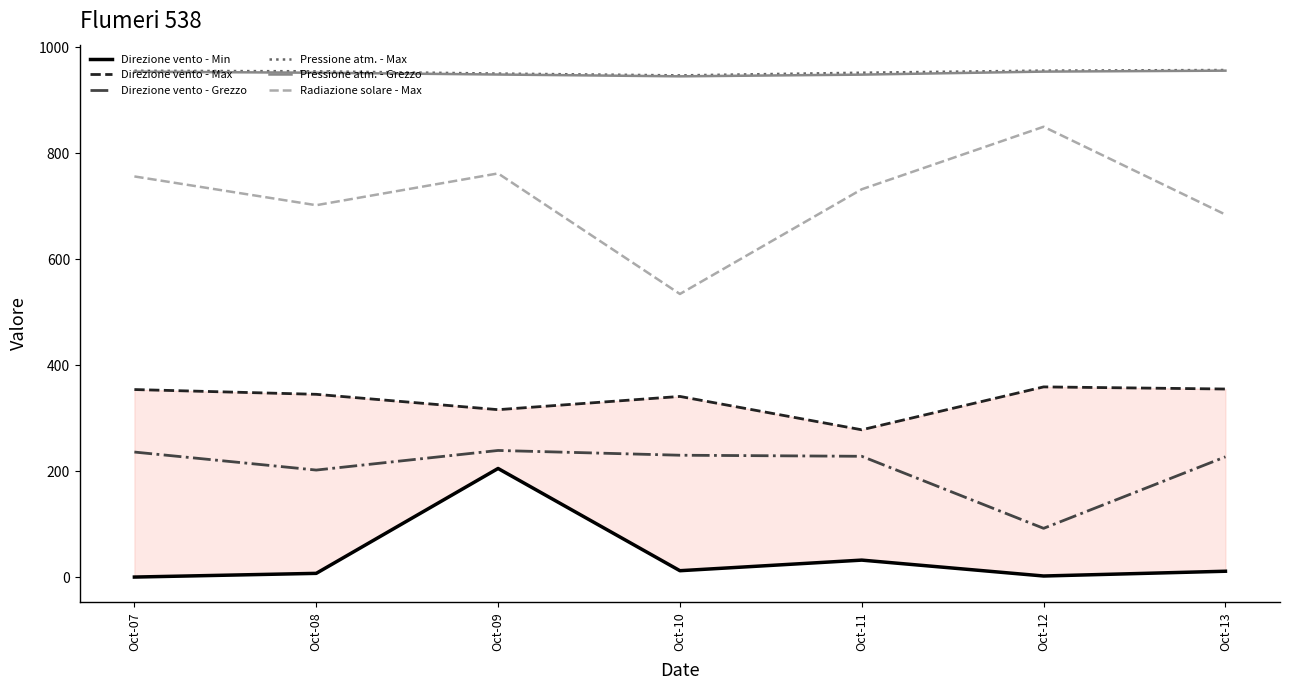

What is the difference between the highest and lowest values at Oct-10?

935.1